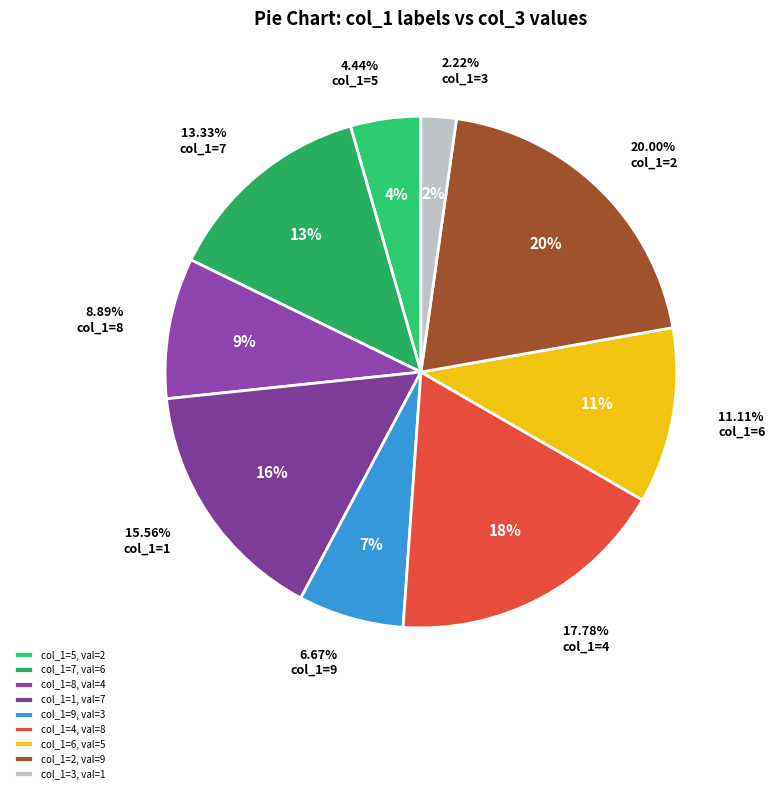

Combined, do 2 and 6 account for over 50%?

No